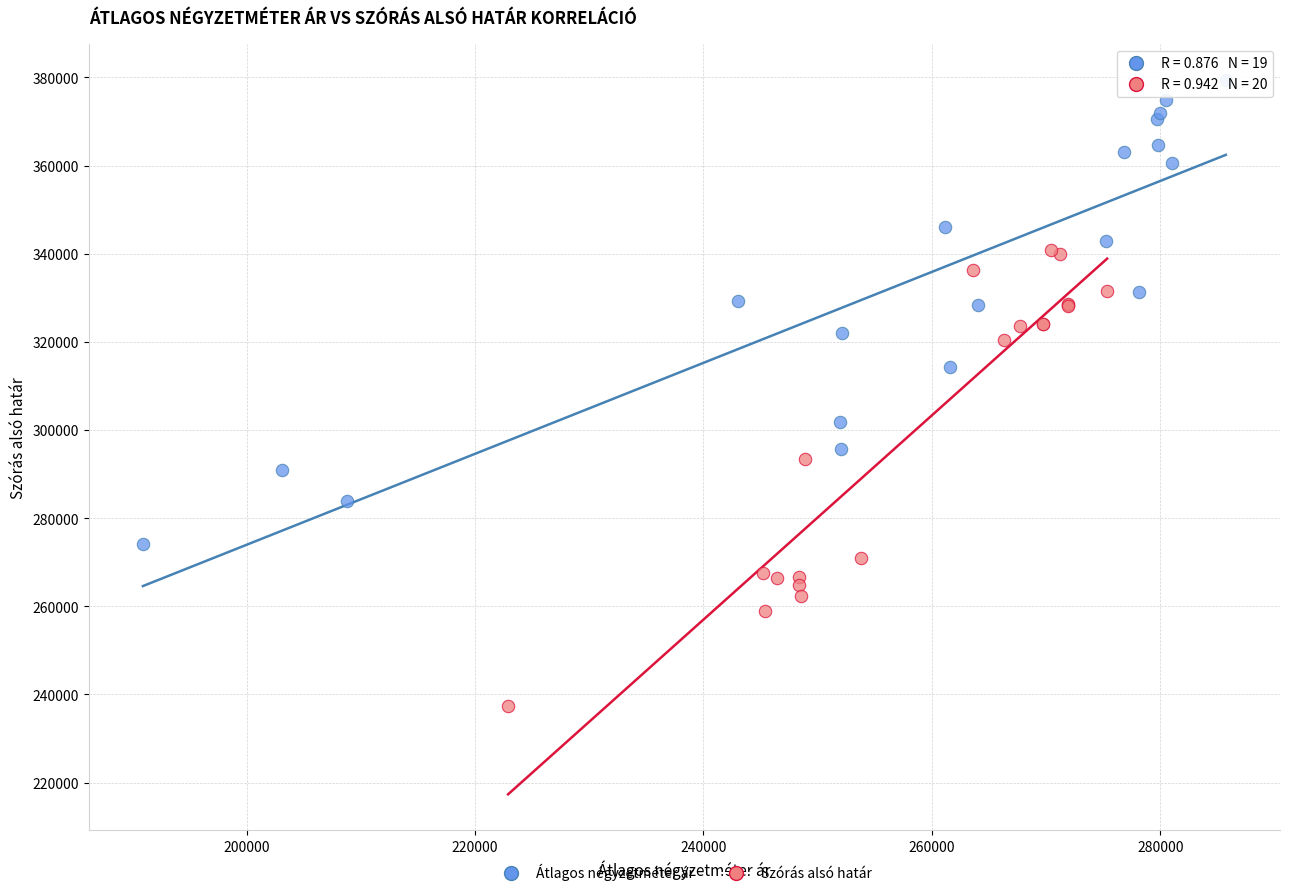

Which series contains the highest Y value?

Átlagos négyzetméter ár